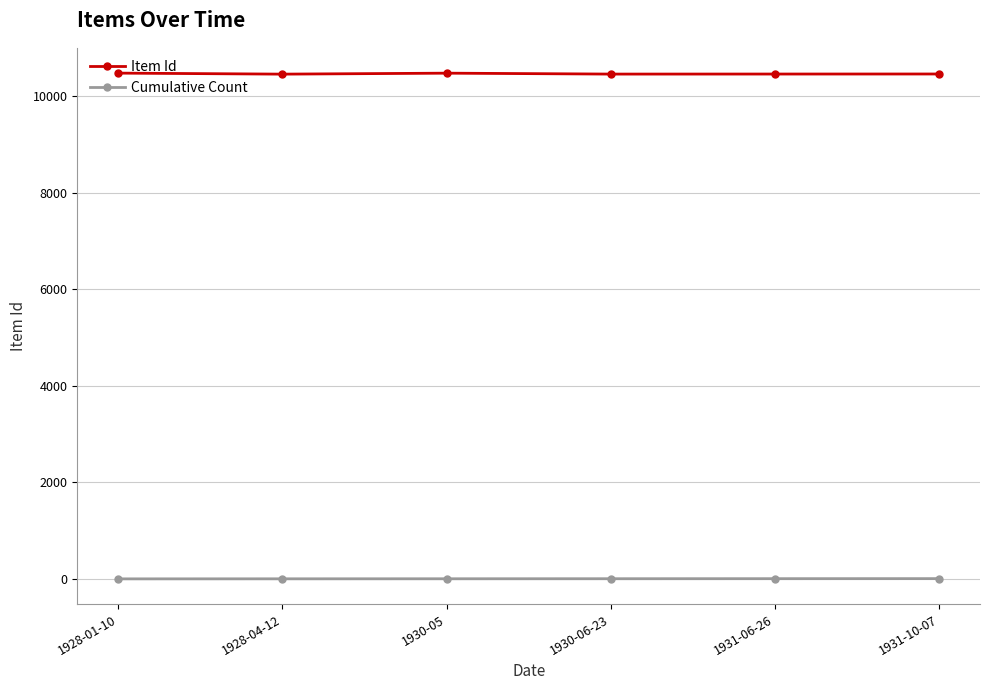

At 1928-01-10, list the series in order from smallest to largest.

Cumulative Count, Item Id